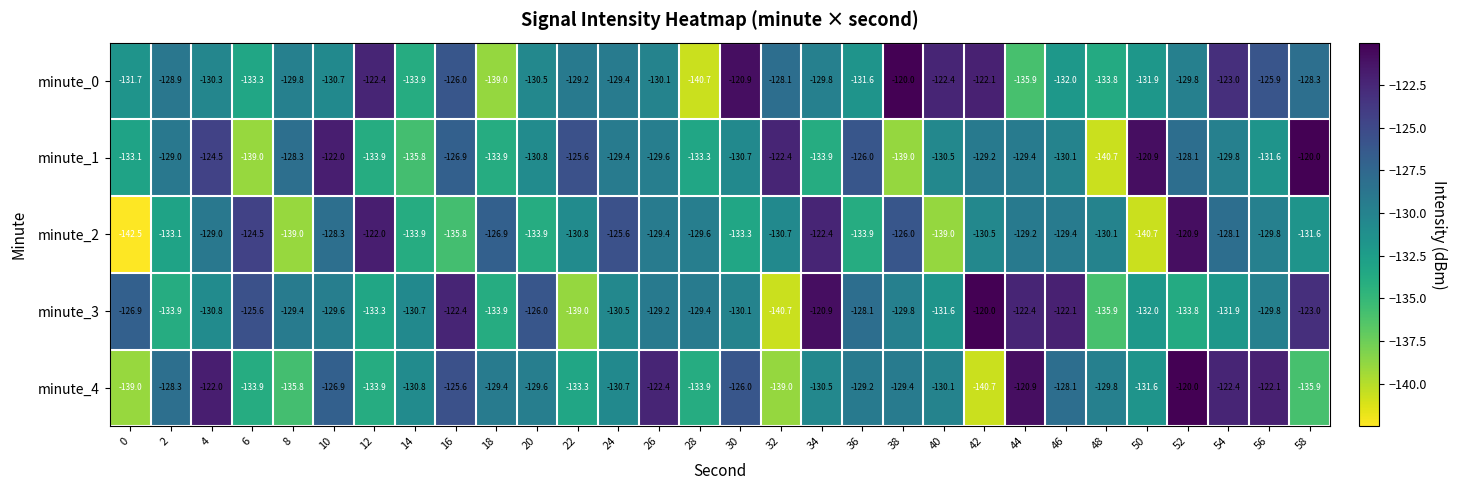

At which label does minute_1 reach its minimum?

48